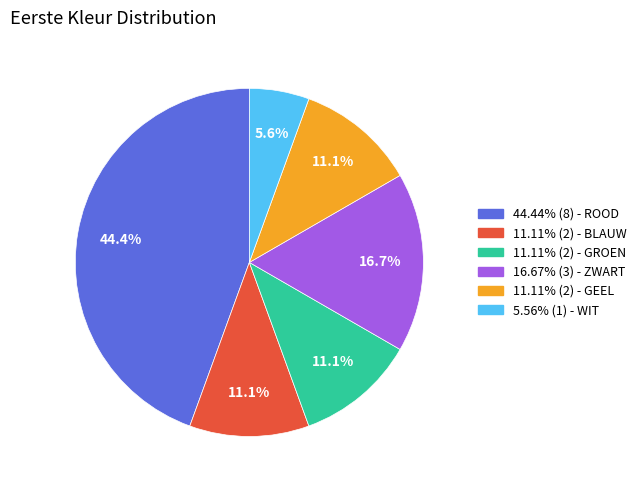

Is there any slice that represents more than half of the pie?

No